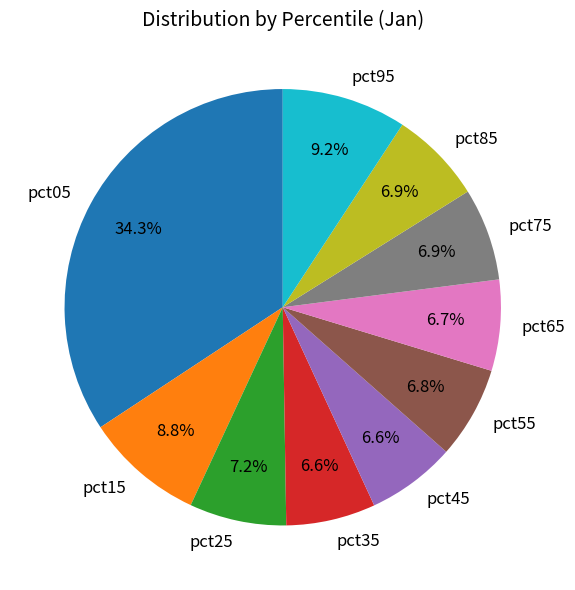

Which category has the biggest portion of the pie?

pct05